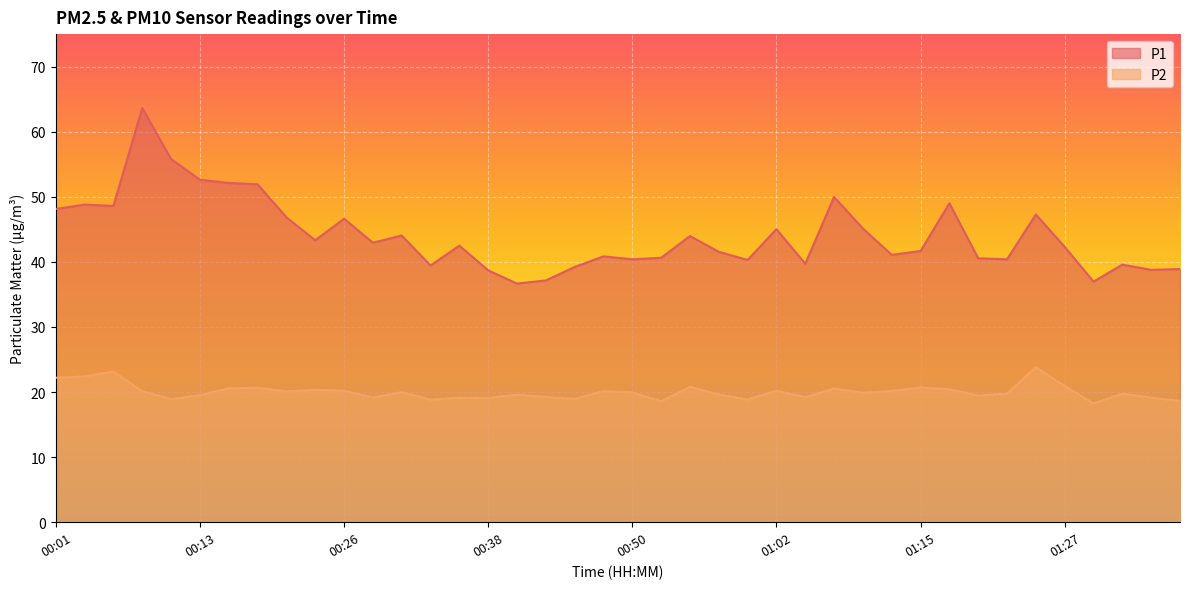

What is the sum of the P2 values at 00:16 and 00:55?

41.4